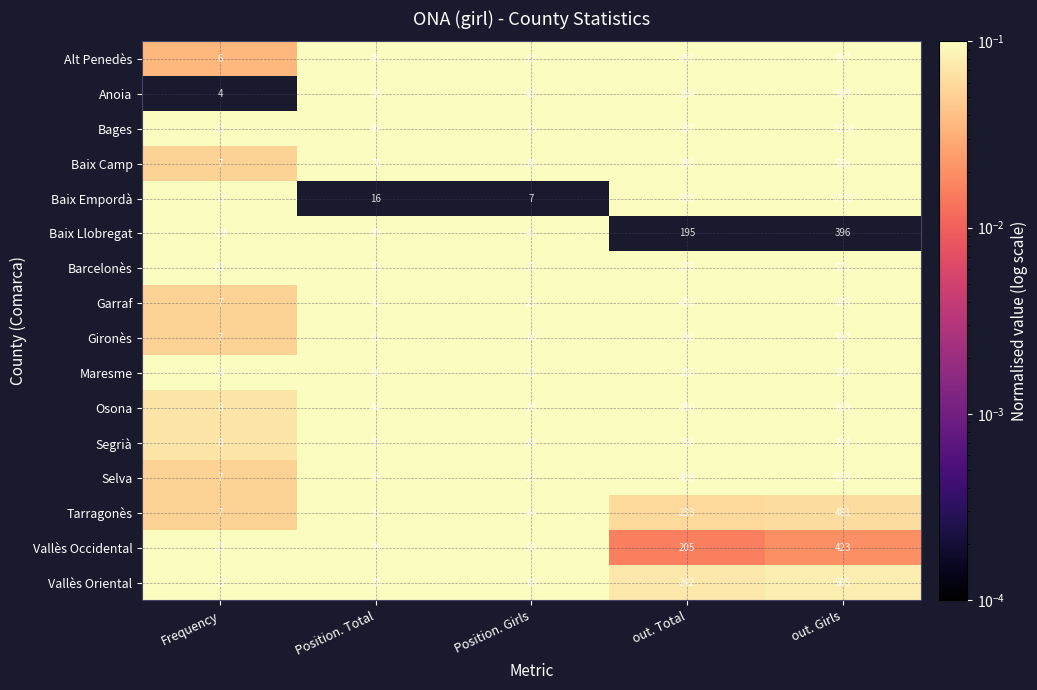

What value does the Gironès series have at out. Girls?

597